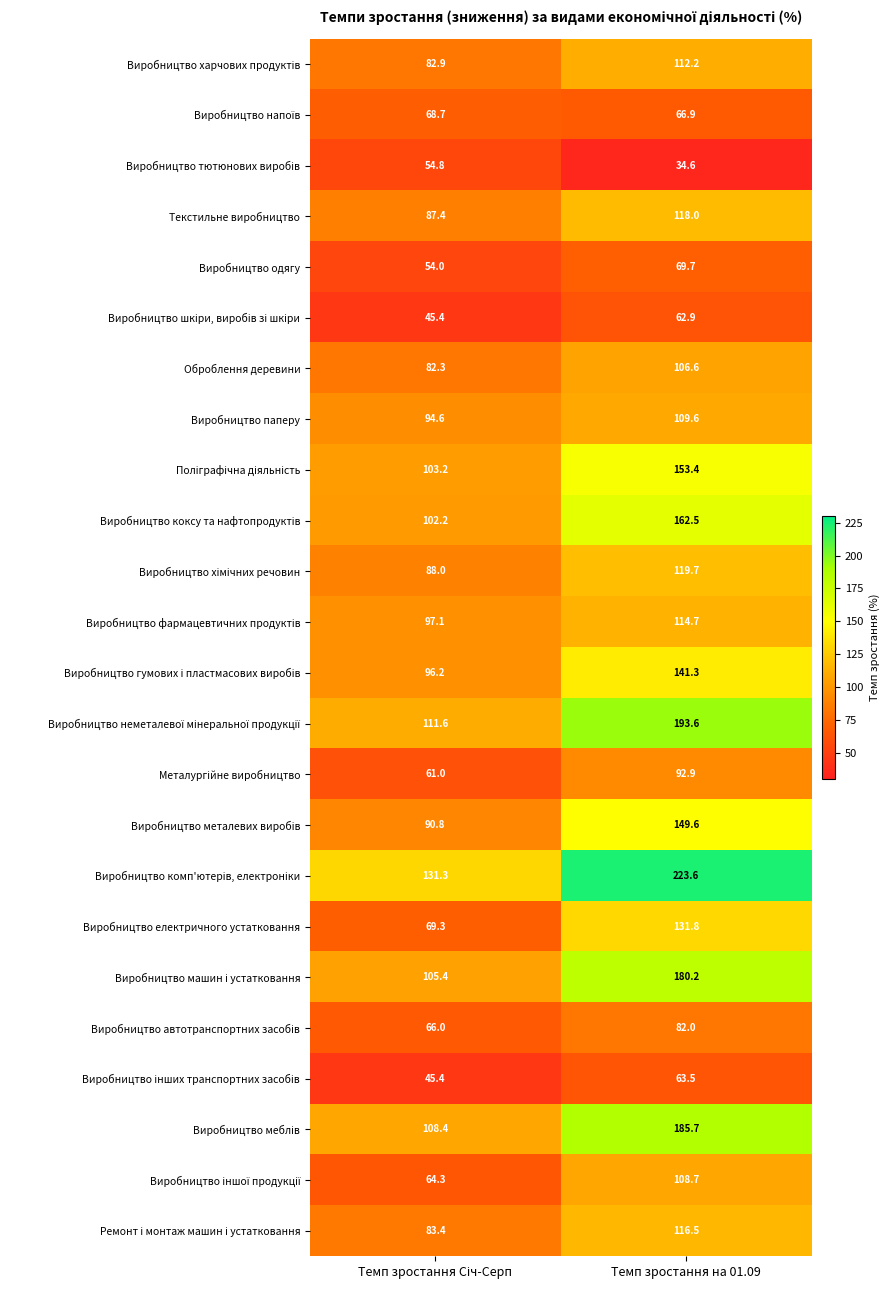

What is the spread (max minus min) of values at Темп зростання на 01.09?

189.0